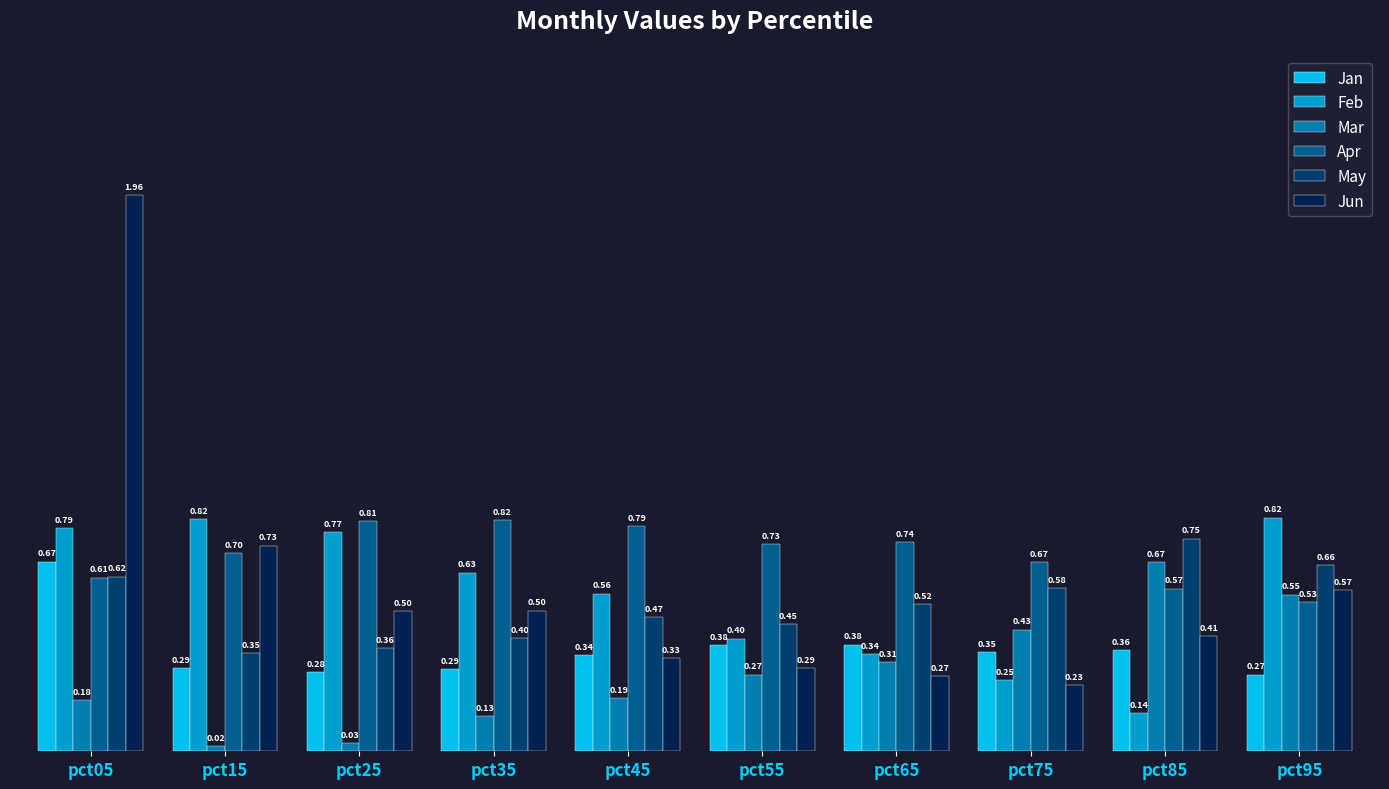

What is the total value across all series at pct35?

2.8